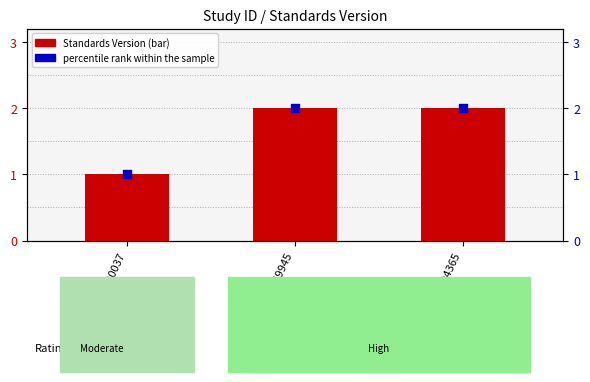

Which series reaches the maximum Y coordinate?

Standards Version